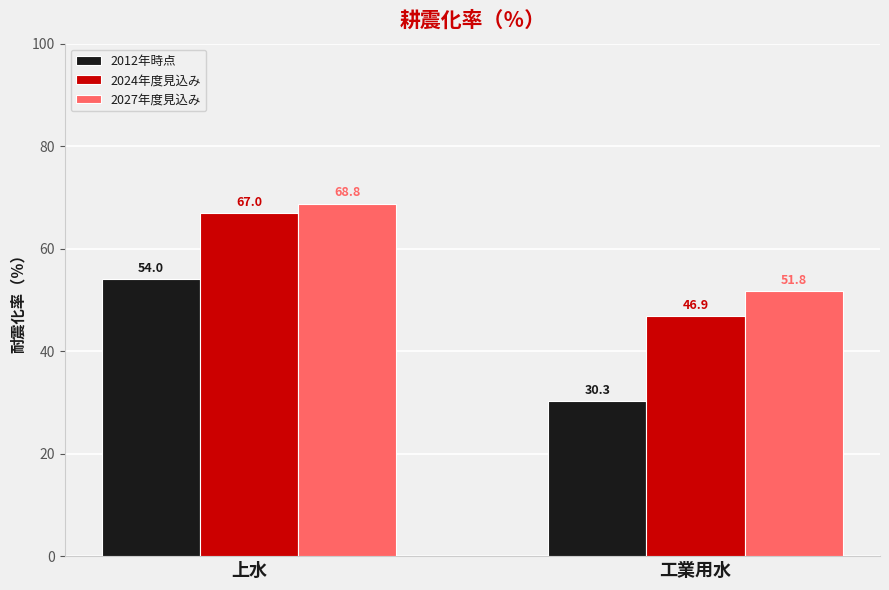

What is the difference between the maximum and minimum values in the 2027年度見込み series?

17.0